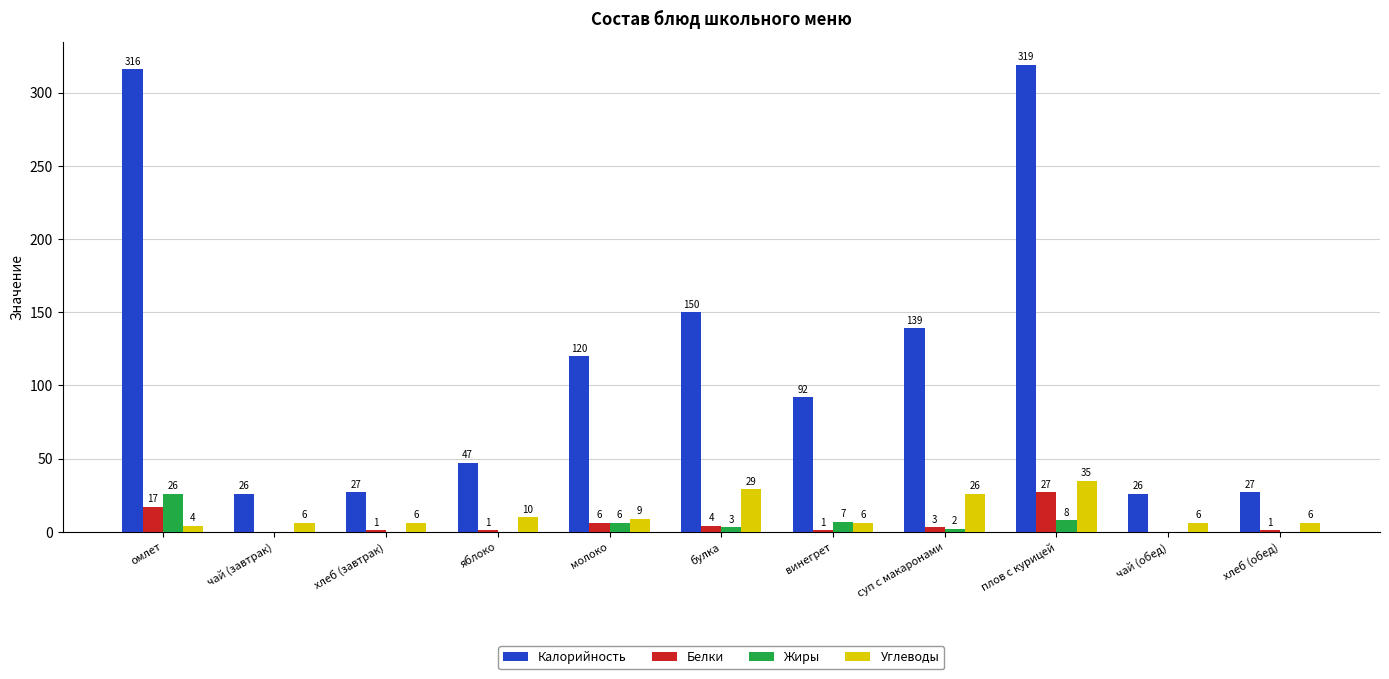

How many groups of bars are there?

11